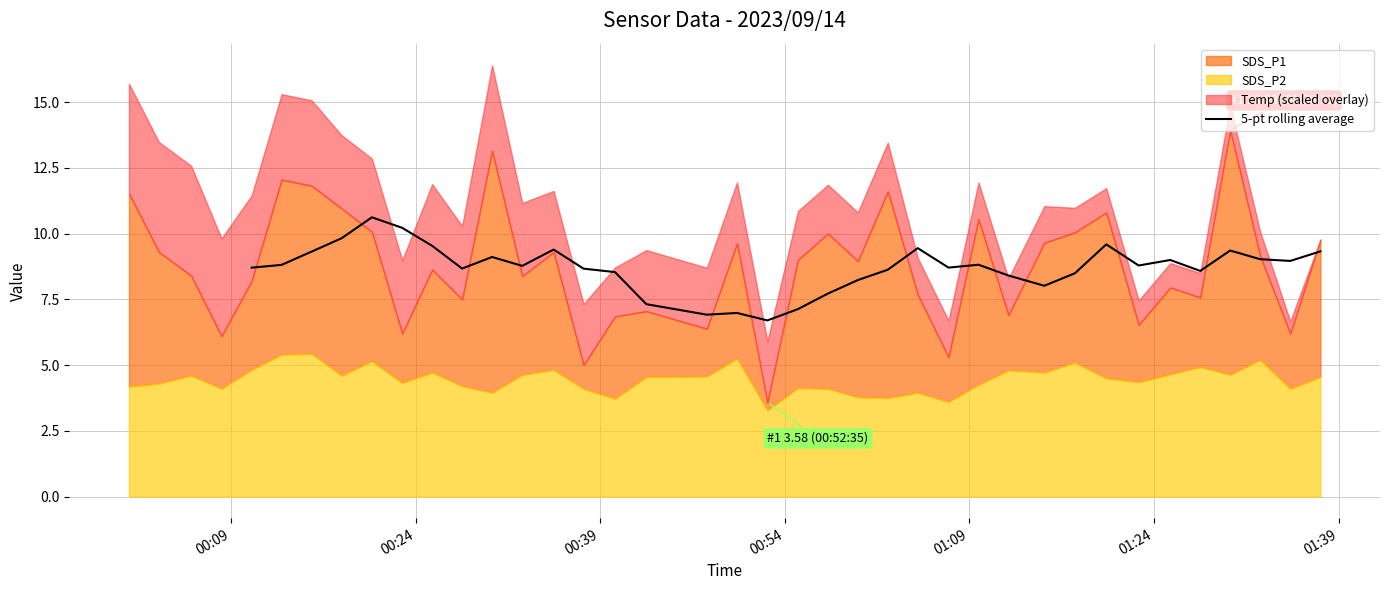

What is the highest value of the 5-pt rolling average series?

10.6